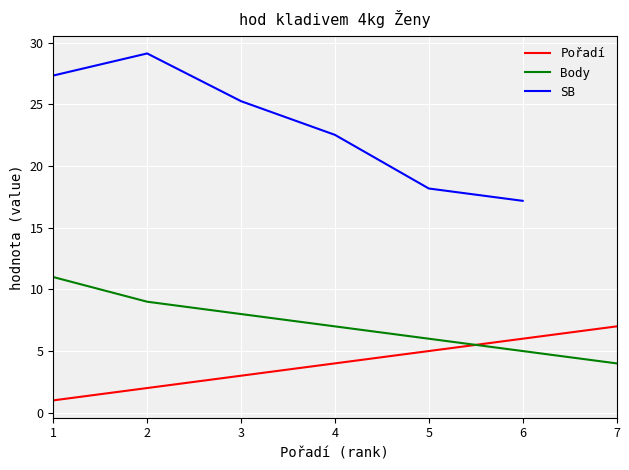

True or false: Body and Pořadí cross at least once.

True